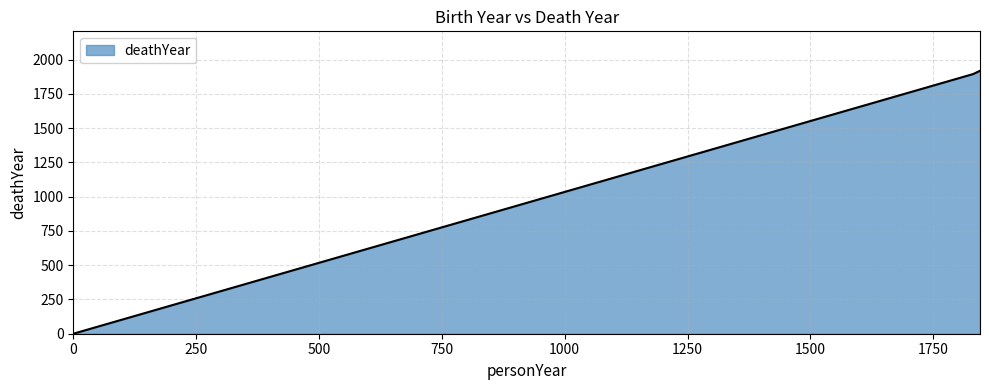

What is the average value?

1271